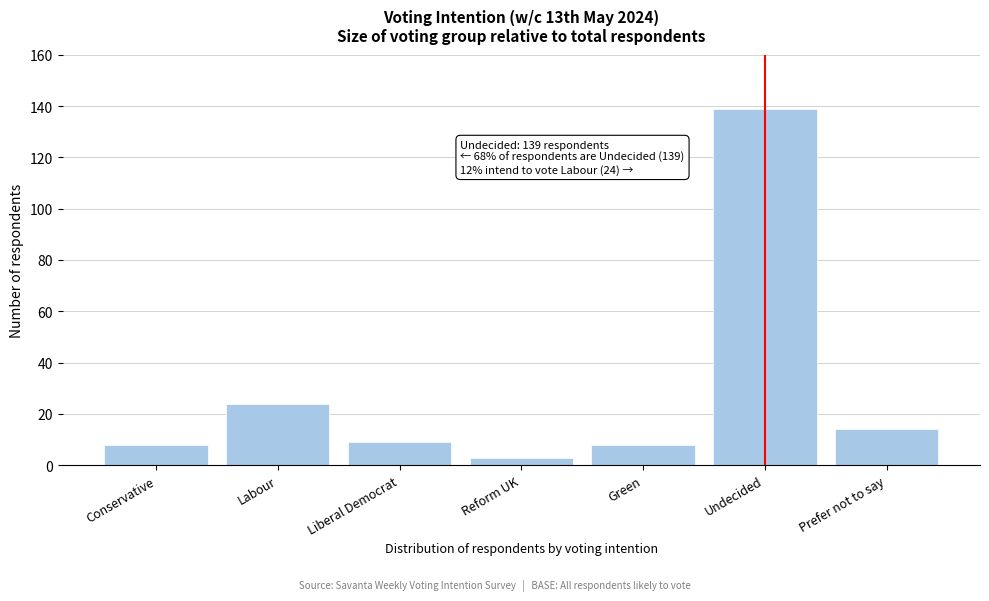

Reading left to right, what are all the values shown in this chart?

8	24	9	3	8	139	14